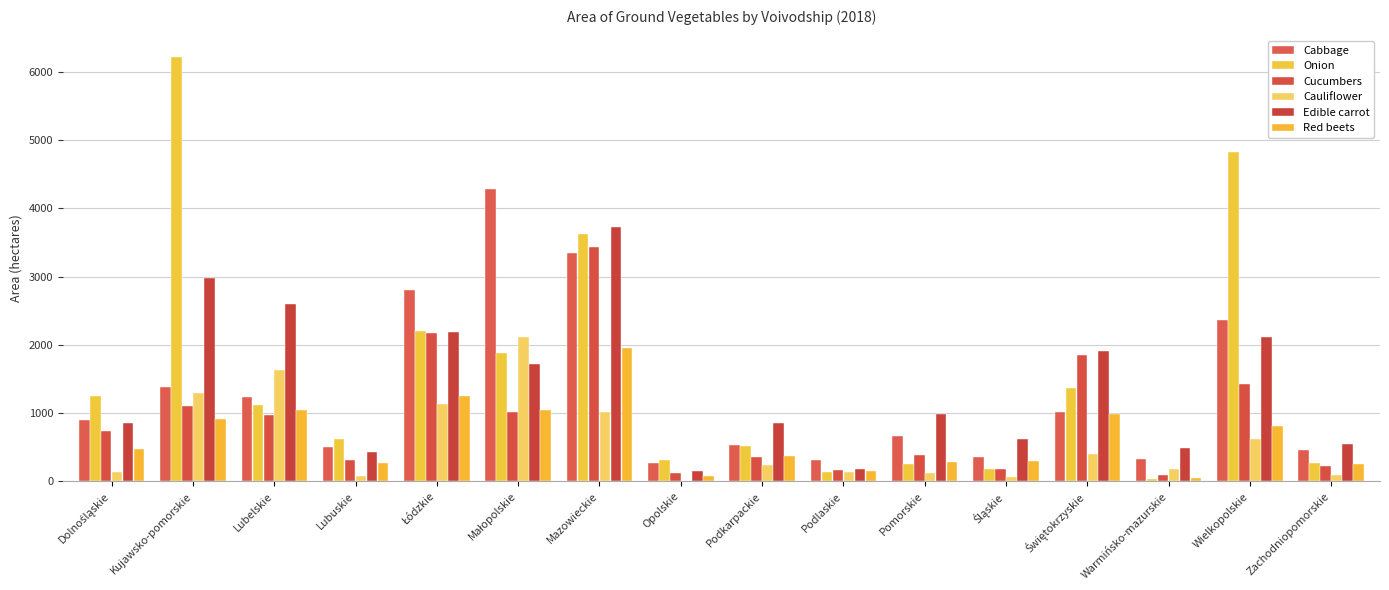

Are the bars horizontal?

No